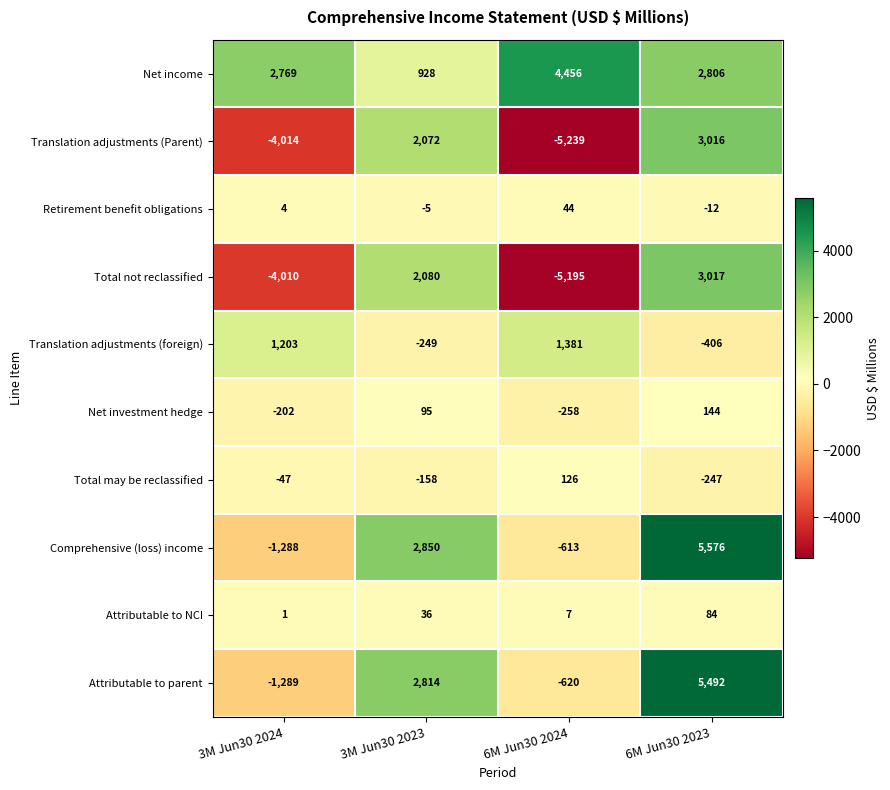

At which label is Attributable to NCI closest to 42?

3M Jun30 2023